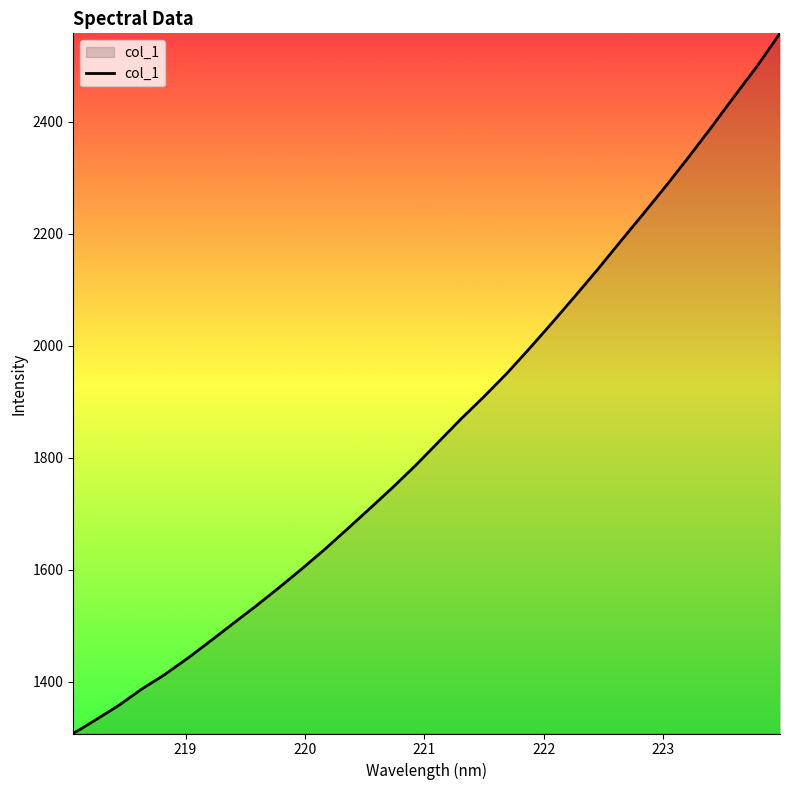

What is the greatest value displayed?

2557.7